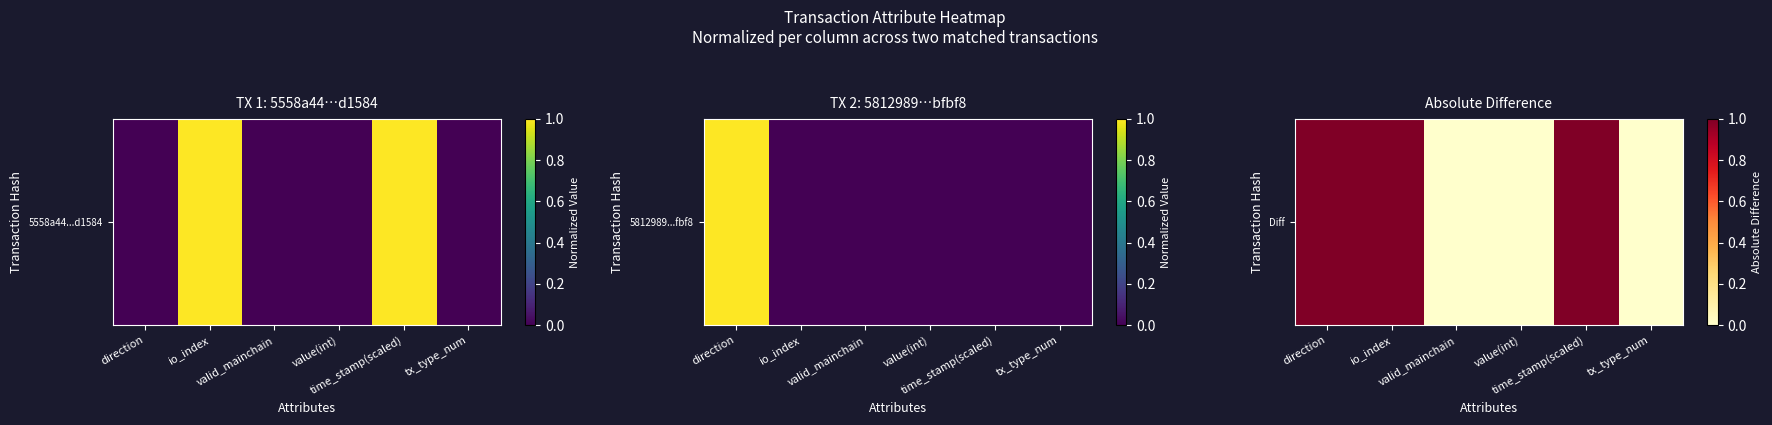

The chart shows a value of 0 at time_stamp(scaled). True or false?

False